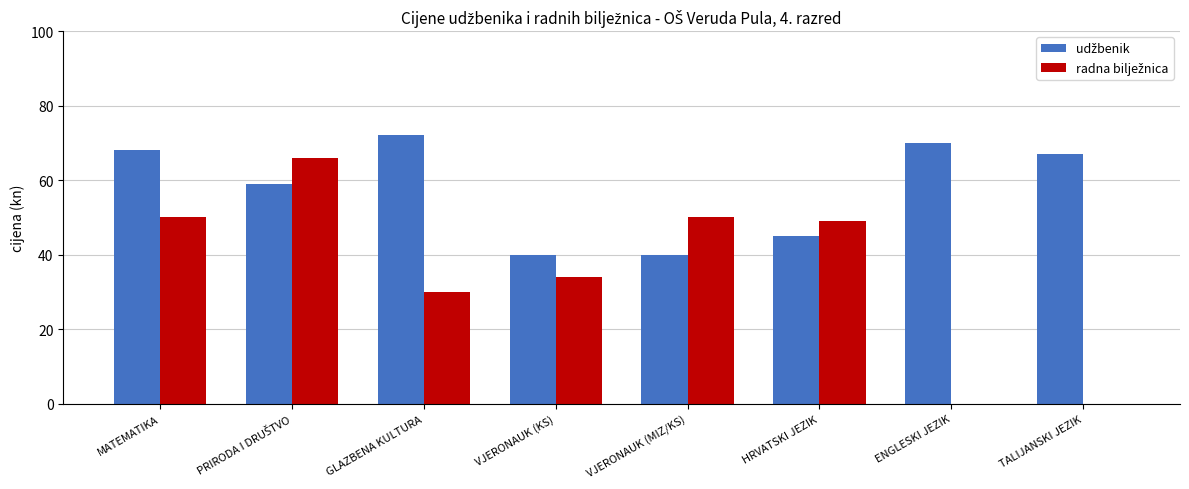

What is the maximum value shown in the chart?

72